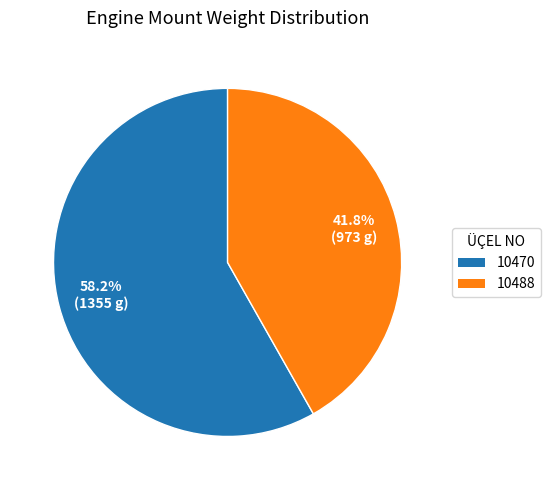

Is there a majority slice in this chart?

Yes